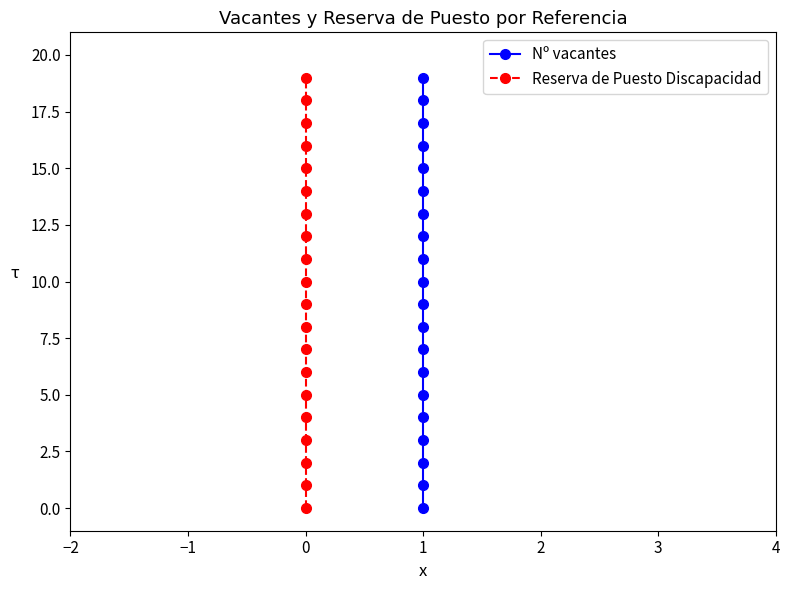

True or false: Reserva de Puesto Discapacidad and Nº vacantes cross at least once.

False